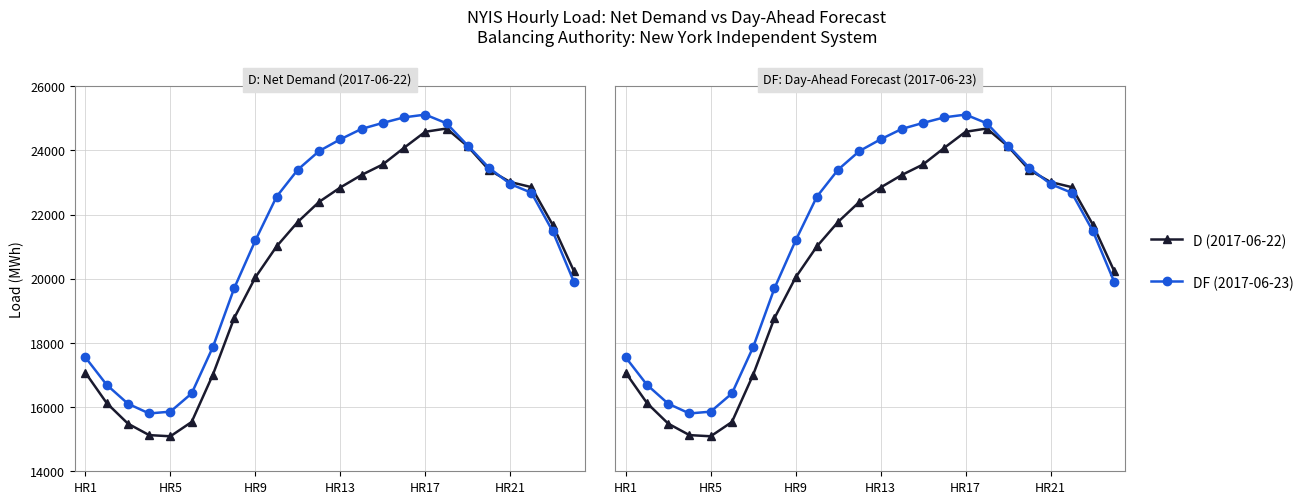

Is it true that D (2017-06-22) equals 6591 at HR9?

False